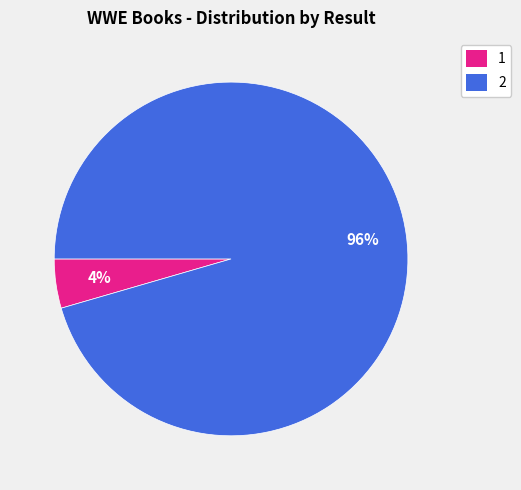

Which slice is the largest?

2